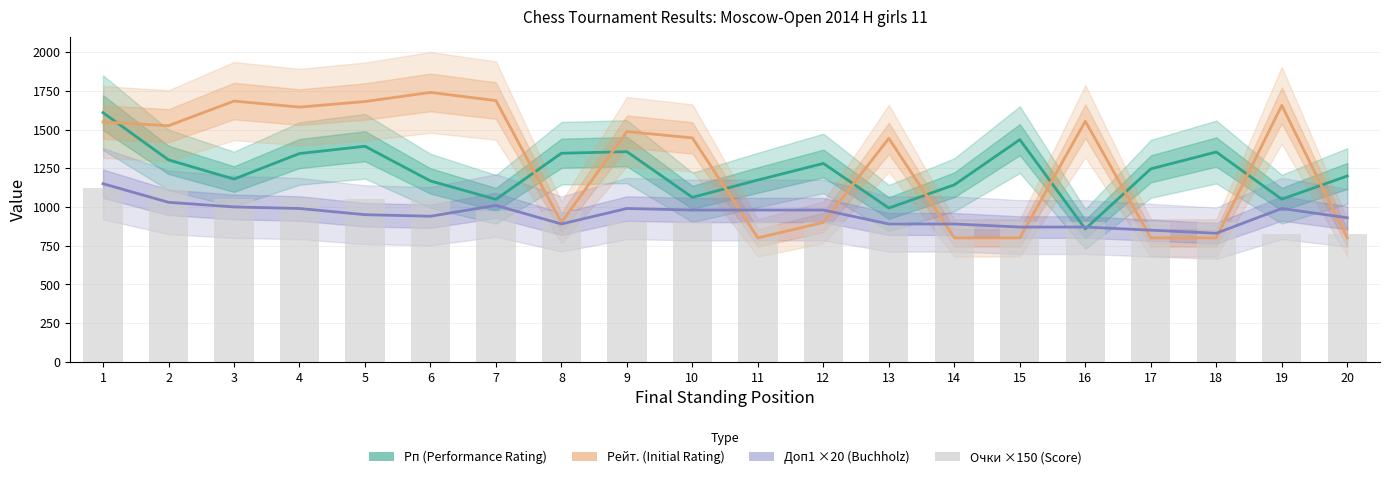

Which series changed the most between 11 and 12?

Рп (Performance Rating)